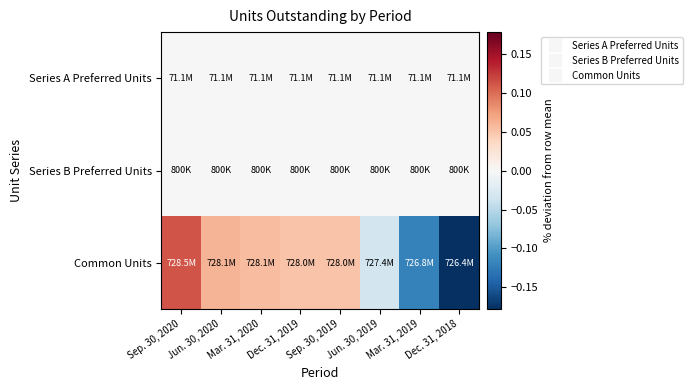

Reading right to left, list all the values displayed in this chart.

Series A Preferred Units: Dec. 31, 2018=0.0	Mar. 31, 2019=0.0	Jun. 30, 2019=0.0	Sep. 30, 2019=0.0	Dec. 31, 2019=0.0	Mar. 31, 2020=0.0	Jun. 30, 2020=0.0	Sep. 30, 2020=0.0
Series B Preferred Units: Dec. 31, 2018=0.0	Mar. 31, 2019=0.0	Jun. 30, 2019=0.0	Sep. 30, 2019=0.0	Dec. 31, 2019=0.0	Mar. 31, 2020=0.0	Jun. 30, 2020=0.0	Sep. 30, 2020=0.0
Common Units: Dec. 31, 2018=-0.2	Mar. 31, 2019=-0.1	Jun. 30, 2019=-0.0	Sep. 30, 2019=0.1	Dec. 31, 2019=0.1	Mar. 31, 2020=0.1	Jun. 30, 2020=0.1	Sep. 30, 2020=0.1